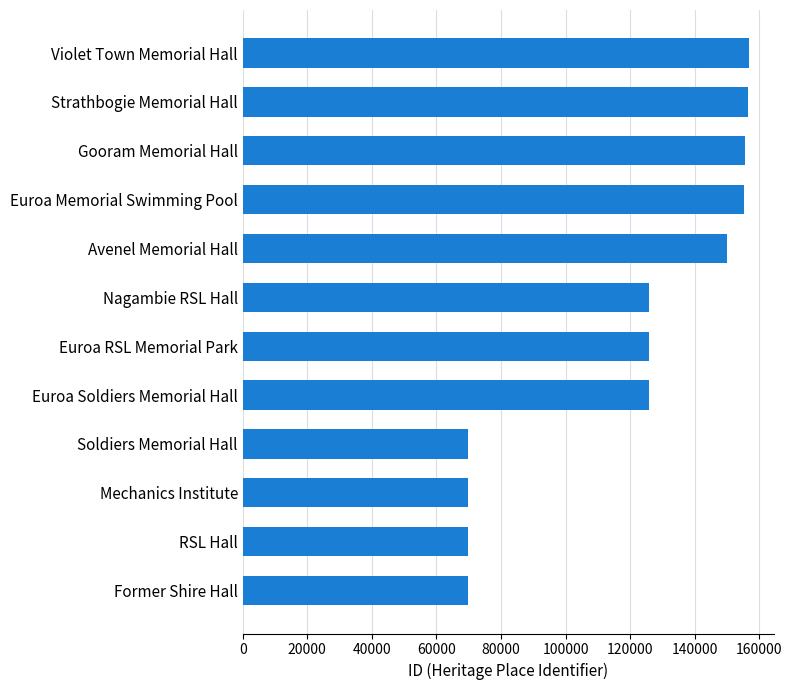

How many categories are shown in the chart?

12